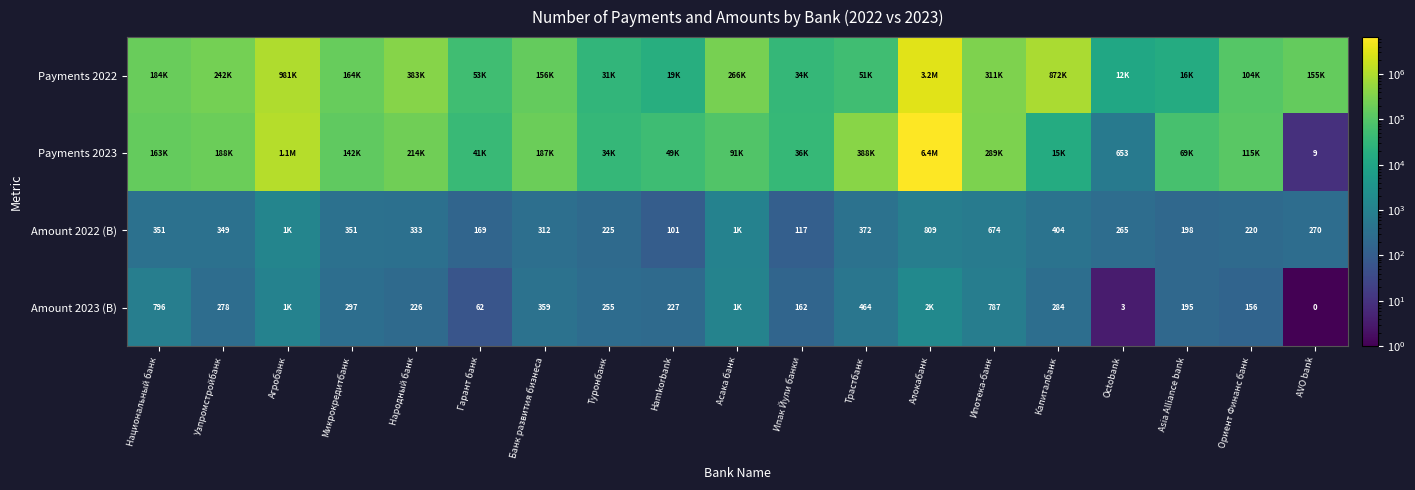

The Payments 2022 series shows 307283.5 at Капиталбанк. True or false?

False